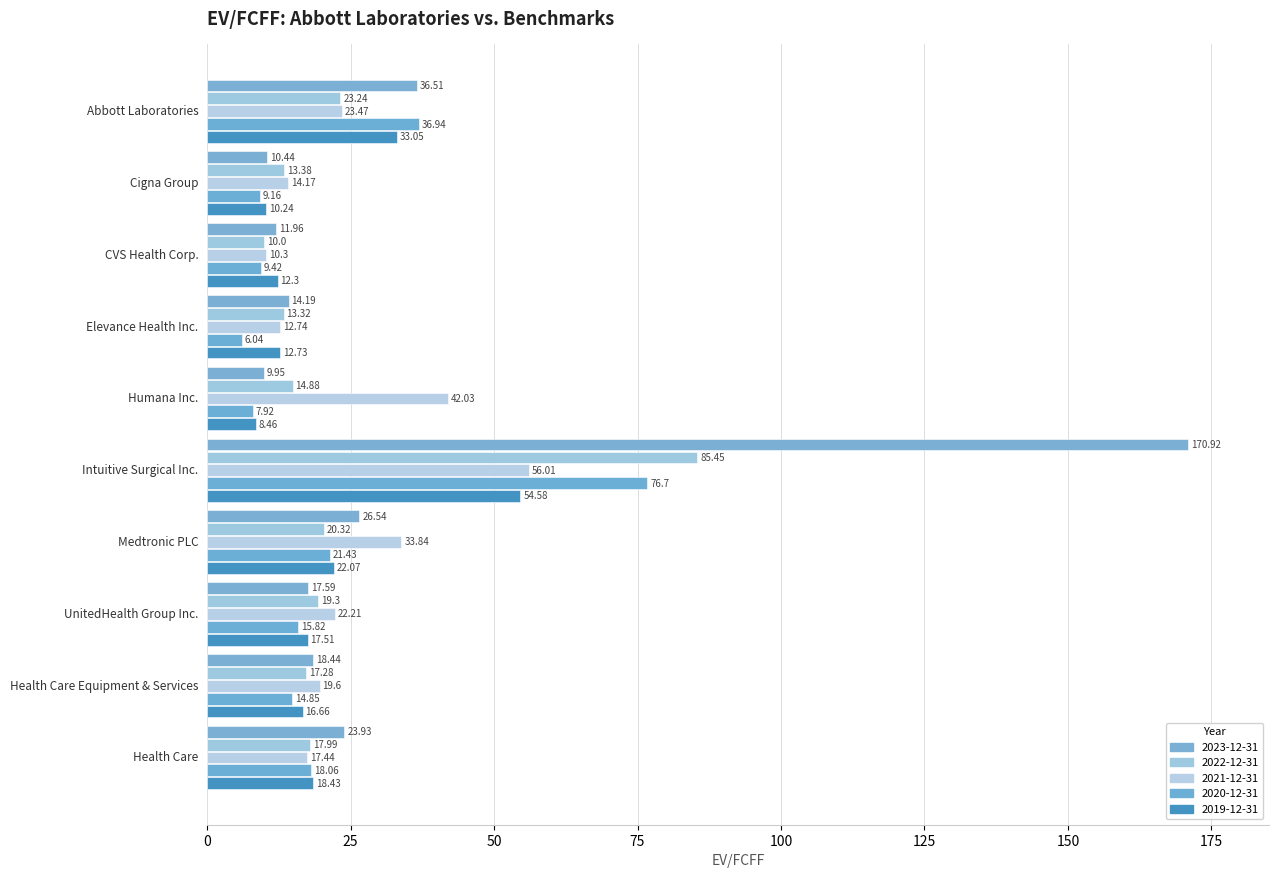

What is the highest value of the 2020-12-31 series?

76.7